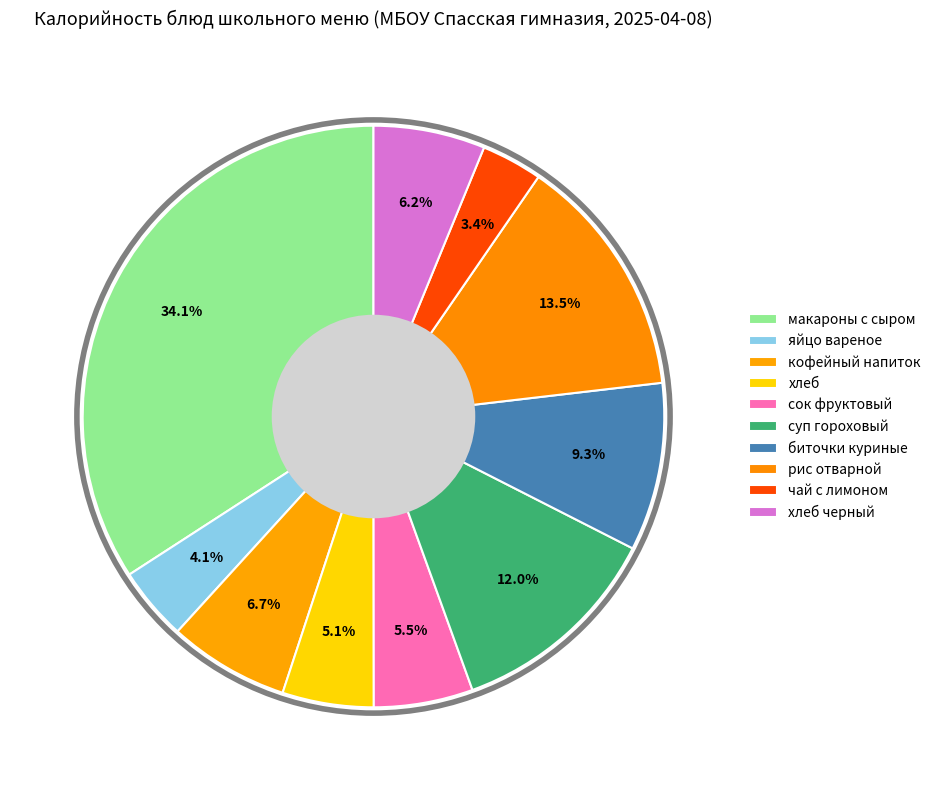

Count the number of slices in the pie.

10